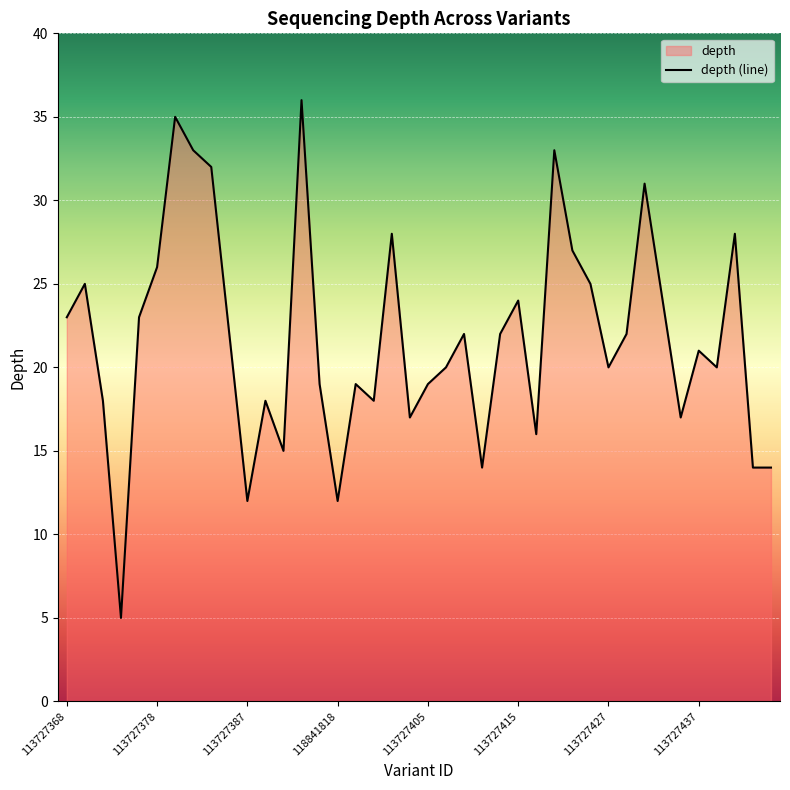

Where is the data nearest to the value 20?

113727407